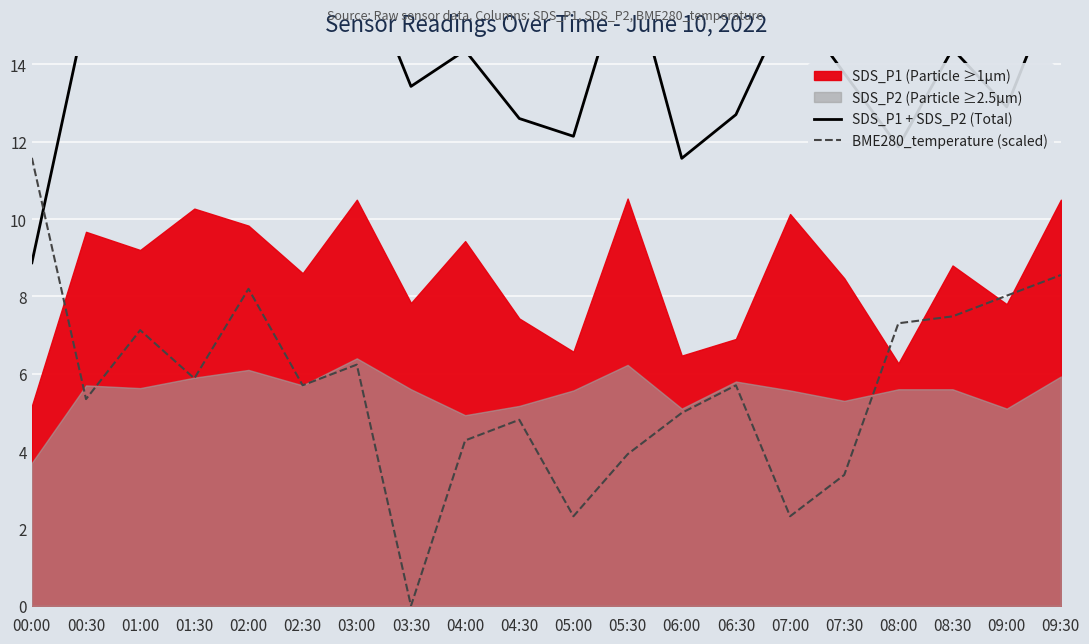

Which series has the widest spread of values?

BME280_temperature (scaled)